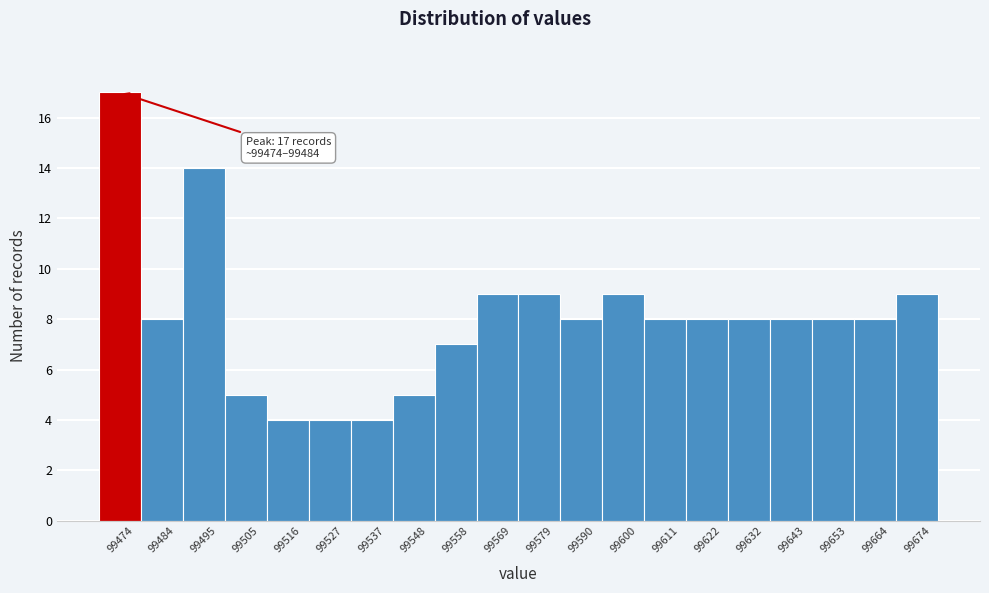

Reading left to right, list all the values displayed in this chart.

99474=17	99484=8	99495=14	99505=5	99516=4	99527=4	99537=4	99548=5	99558=7	99569=9	99579=9	99590=8	99600=9	99611=8	99622=8	99632=8	99643=8	99653=8	99664=8	99674=9